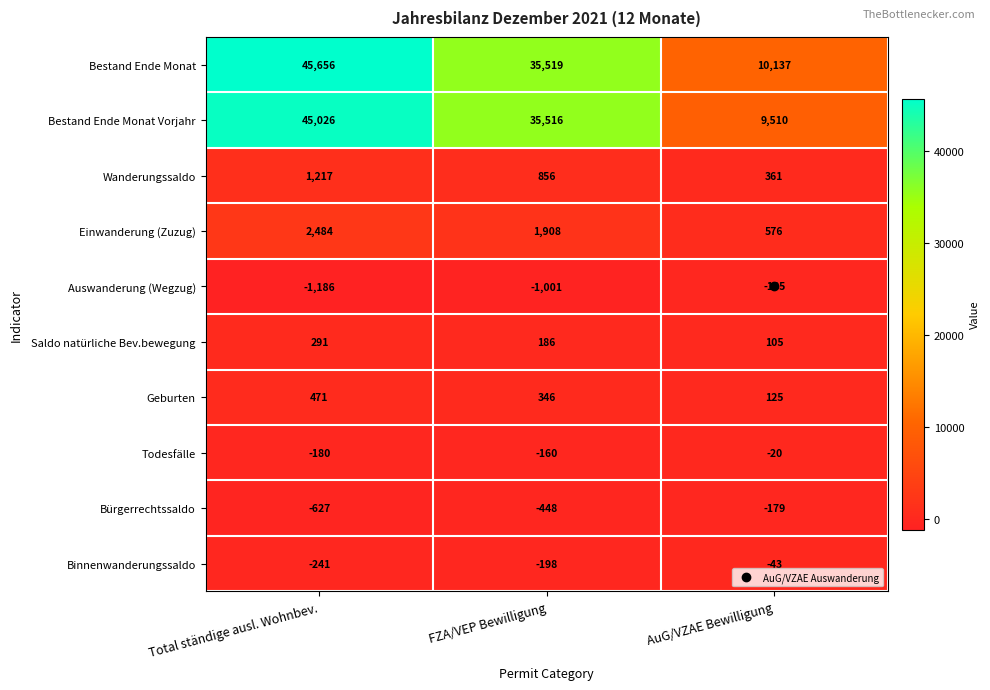

How many Auswanderung (Wegzug) values are between -1186 and -185?

3